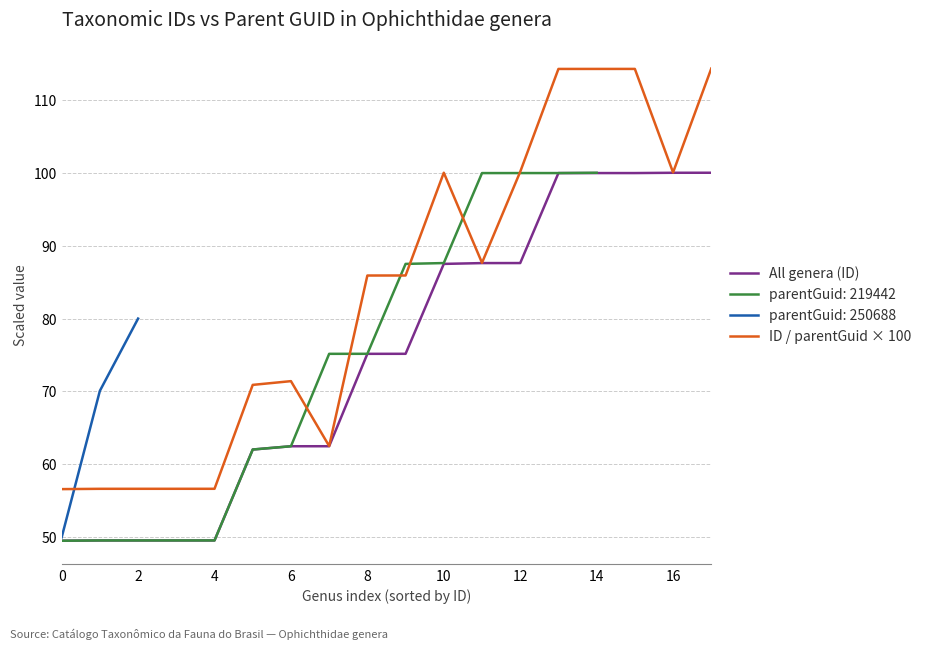

What is the highest value of the ID / parentGuid × 100 series?

114.3